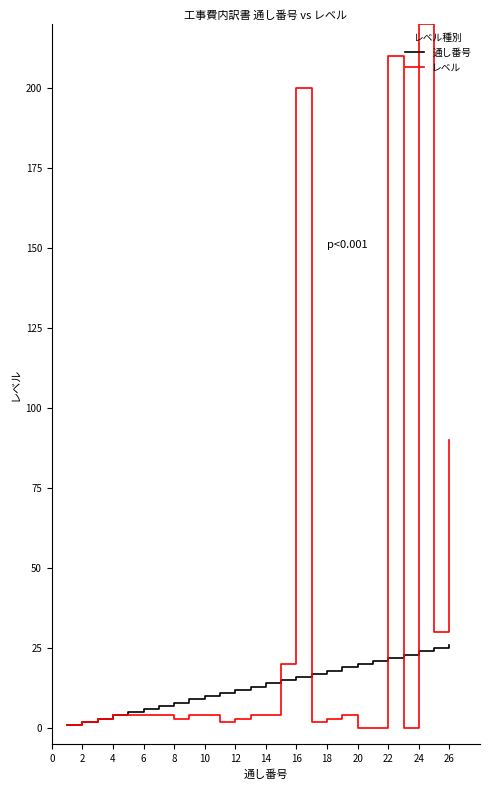

Which series has the largest total across all categories?

レベル